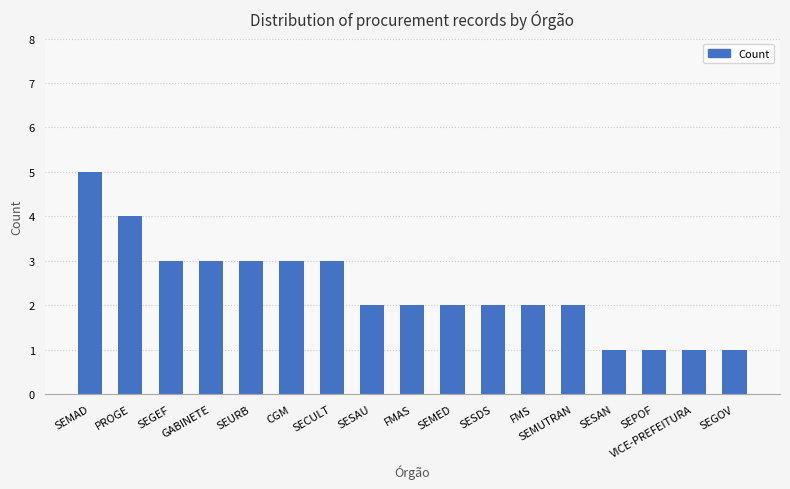

The chart shows a value of 5 at PROGE. True or false?

False